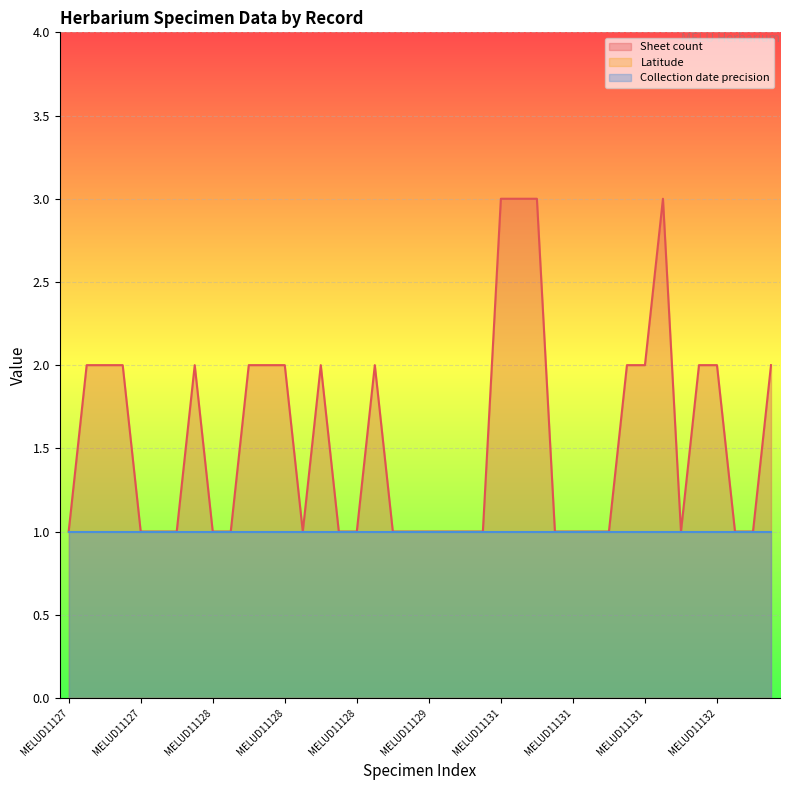

Reading right to left, what are all the values shown in this chart?

Sheet count: 2.0	1.0	1.0	2.0	2.0	1.0	3.0	2.0	2.0	1.0	1.0	1.0	1.0	3.0	3.0	3.0	1.0	1.0	1.0	1.0	1.0	1.0	2.0	1.0	1.0	2.0	1.0	2.0	2.0	2.0	1.0	1.0	2.0	1.0	1.0	1.0	2.0	2.0	2.0	1.0
Latitude: -37.8	-37.8	-27.6	-37.8	-37.8	-37.8	-37.8	-37.8	-37.8	-27.6	-27.6	-27.6	-27.6	-37.8	-37.8	-37.8	-28.0	-28.0	-28.0	-28.0	-28.0	-29.1	-29.1	-29.1	-29.1	-29.1	-26.9	-26.9	-26.9	-26.9	-30.2	-30.2	-30.2	-30.2	-30.2	-29.1	-29.1	-29.1	-29.1	-29.1